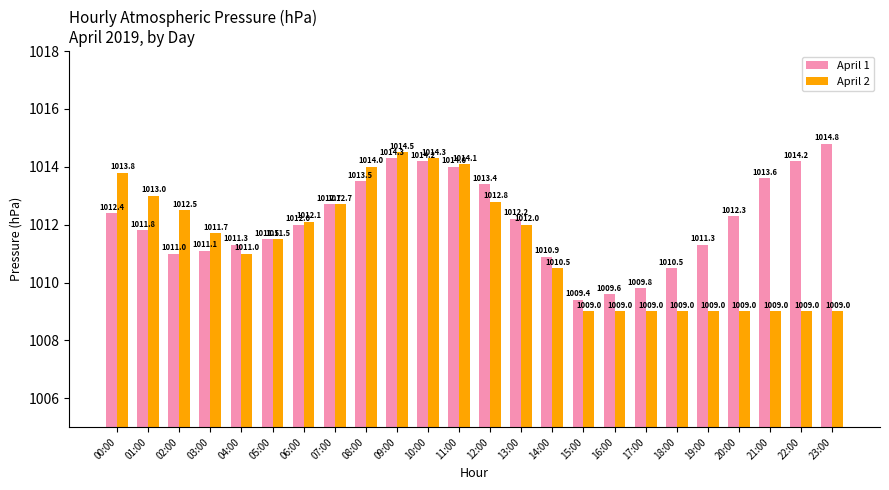

What is the greatest value displayed?

1014.8